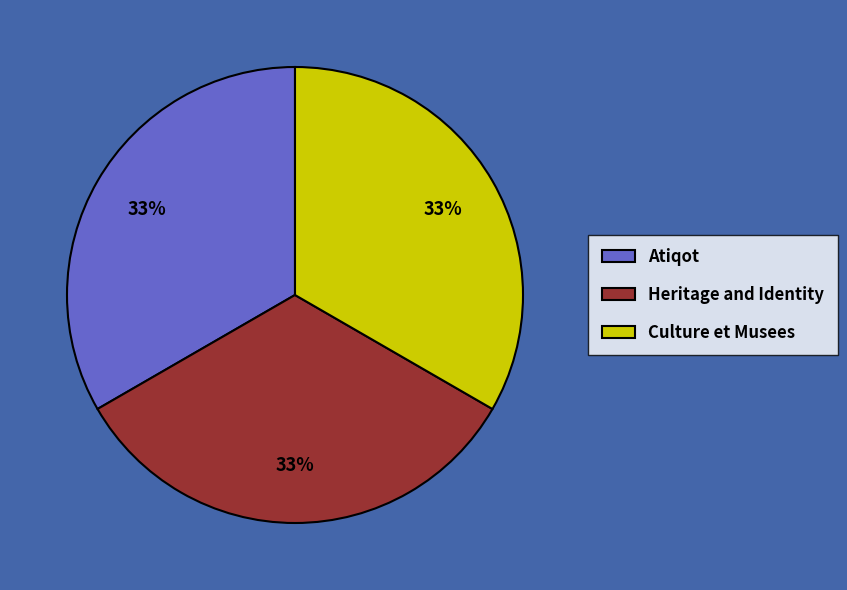

Combined, do Atiqot and Heritage and Identity account for over 50%?

Yes